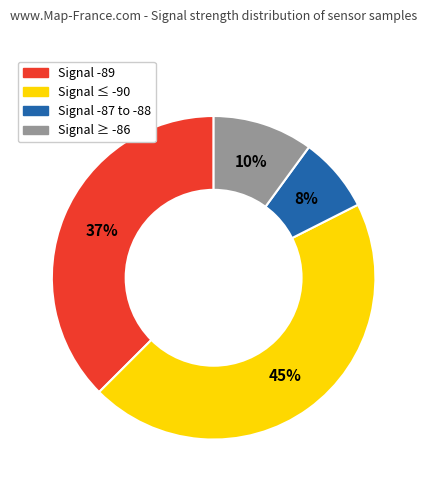

To the nearest percent, what is the average slice percentage?

25%